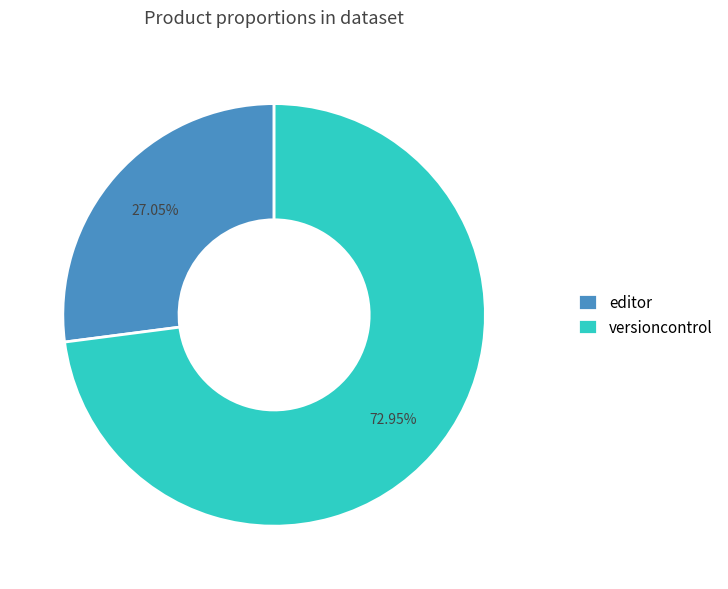

What percentage is the editor slice, to the nearest percent?

27%